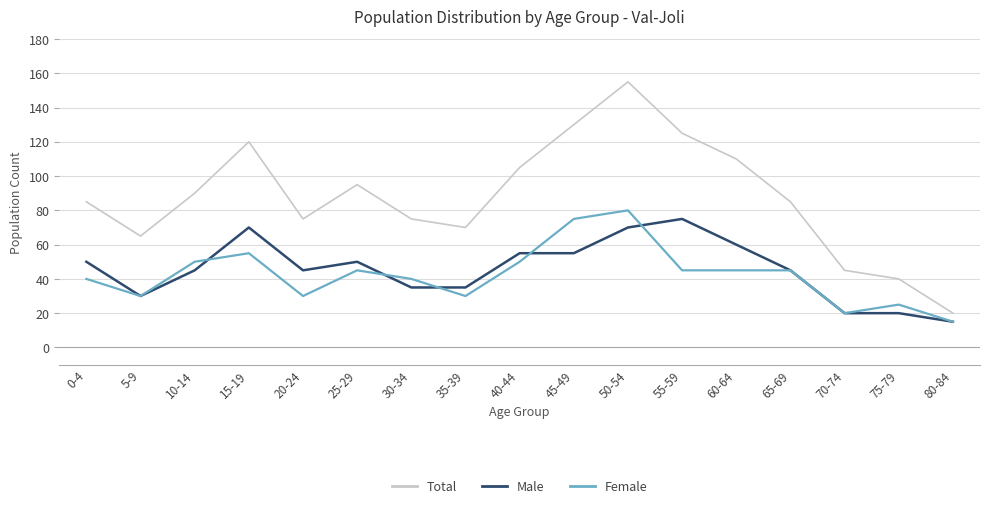

Where is the first local minimum for Male?

5-9